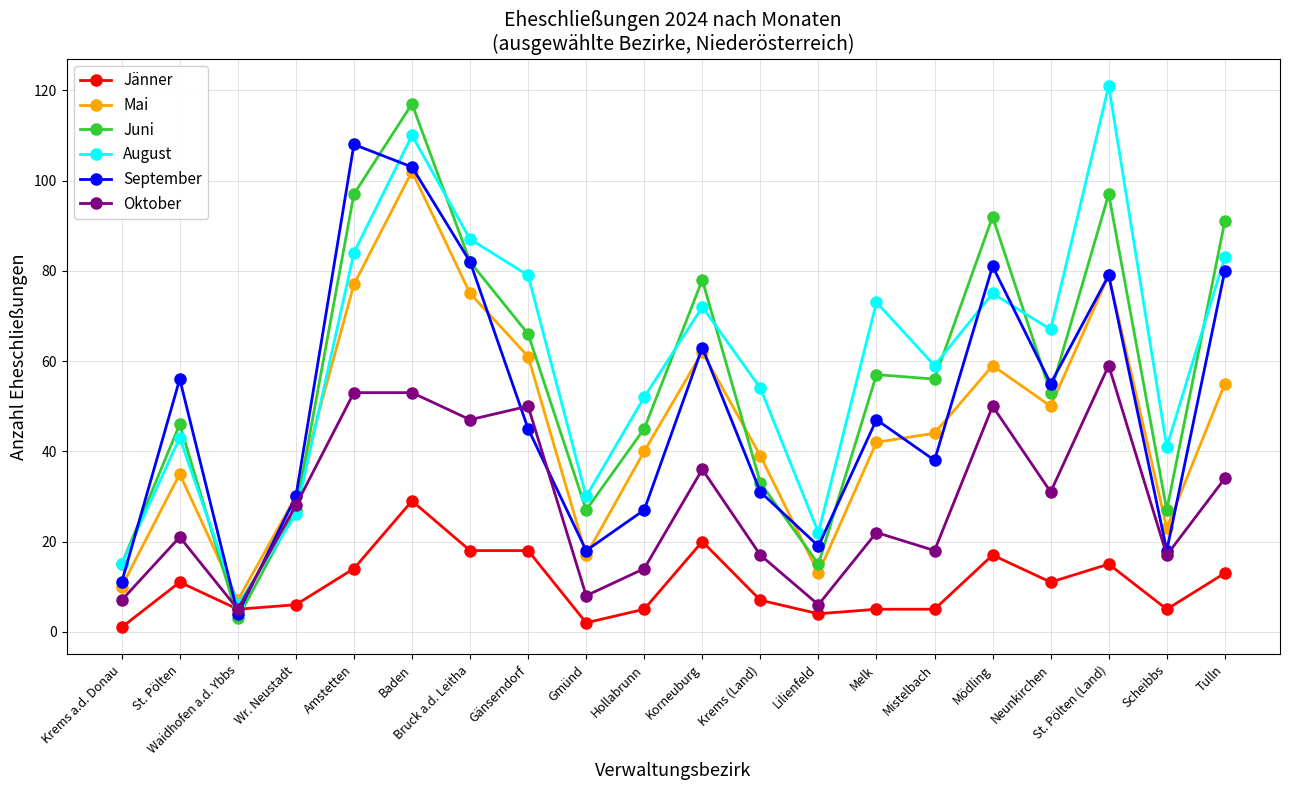

What is the maximum value for Juni?

117